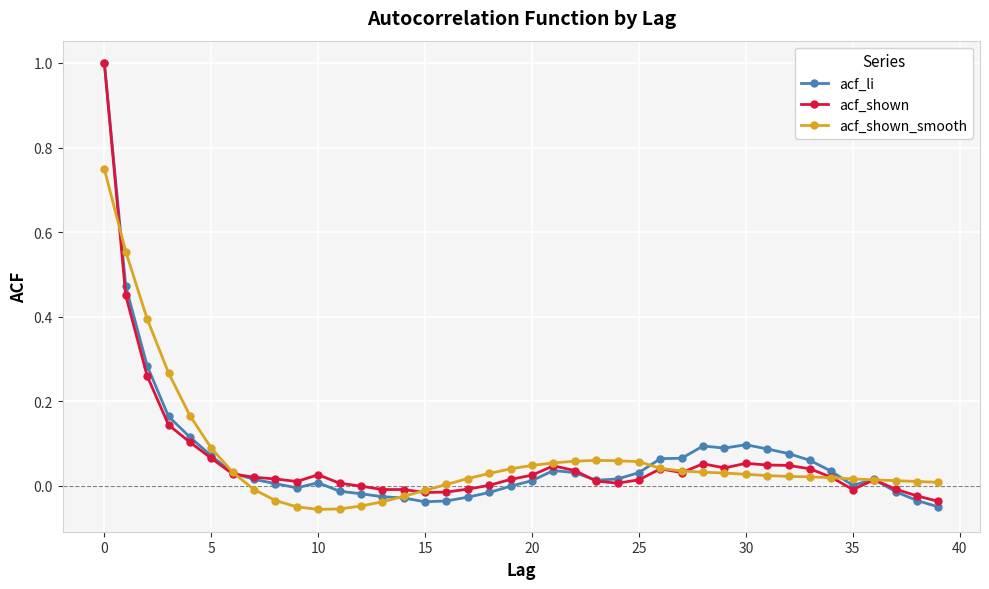

True or false: acf_li has more than 0 interior local peaks.

True